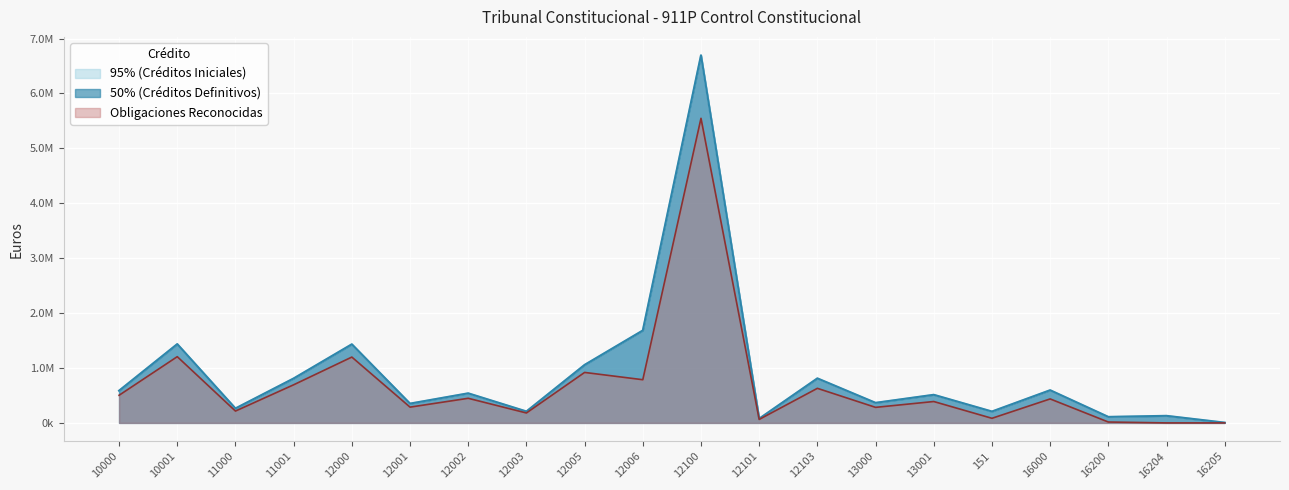

True or false: Créditos Iniciales and Obligaciones Reconocidas cross at least once.

False